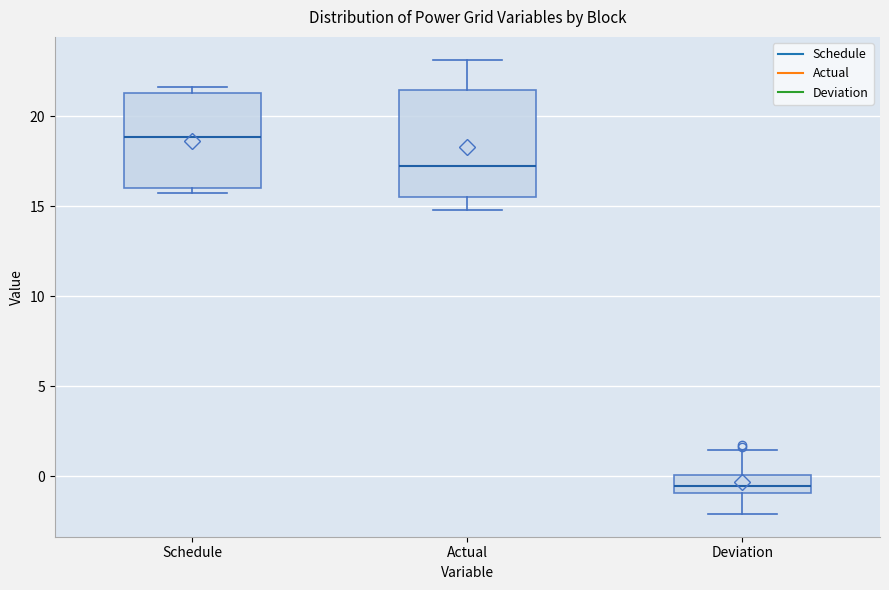

Where does the median line of the box for Deviation sit on the y-axis? The values are not printed on the chart, so give them approximately, as read against the axis.

-0.5